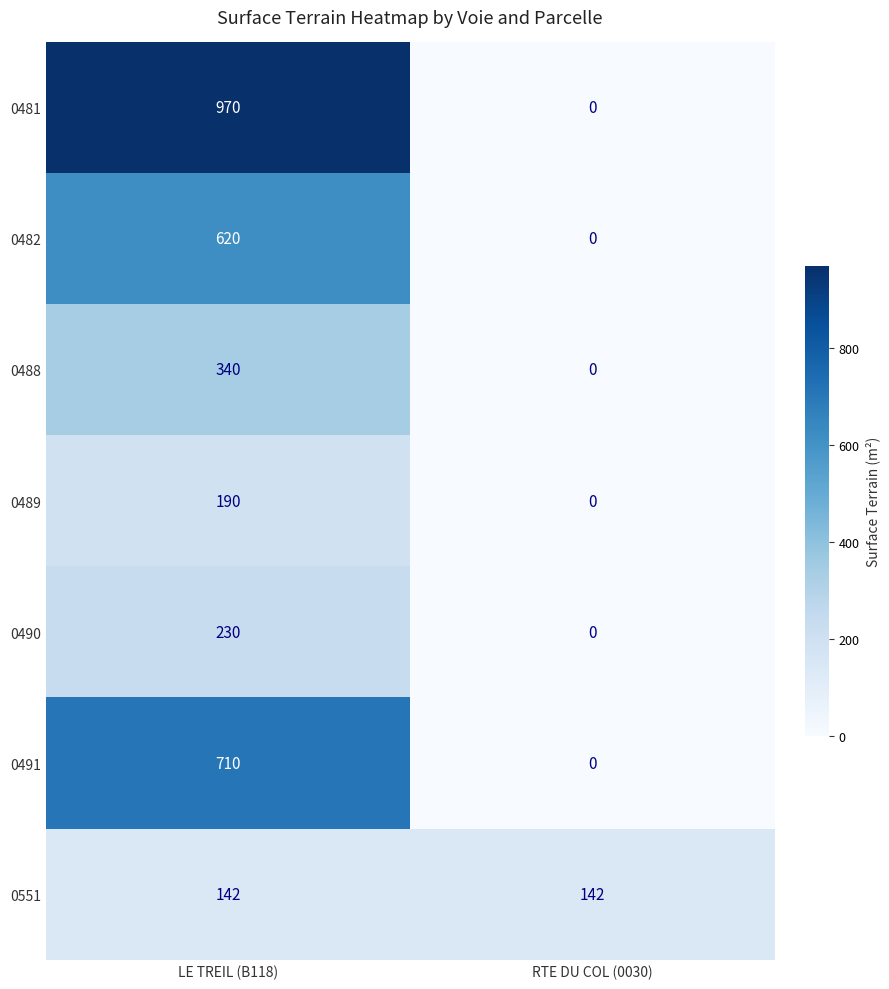

Reading left to right, transcribe all the data shown in this chart.

0481: LE TREIL (B118)=970	RTE DU COL (0030)=0
0482: LE TREIL (B118)=620	RTE DU COL (0030)=0
0488: LE TREIL (B118)=340	RTE DU COL (0030)=0
0489: LE TREIL (B118)=190	RTE DU COL (0030)=0
0490: LE TREIL (B118)=230	RTE DU COL (0030)=0
0491: LE TREIL (B118)=710	RTE DU COL (0030)=0
0551: LE TREIL (B118)=142	RTE DU COL (0030)=142